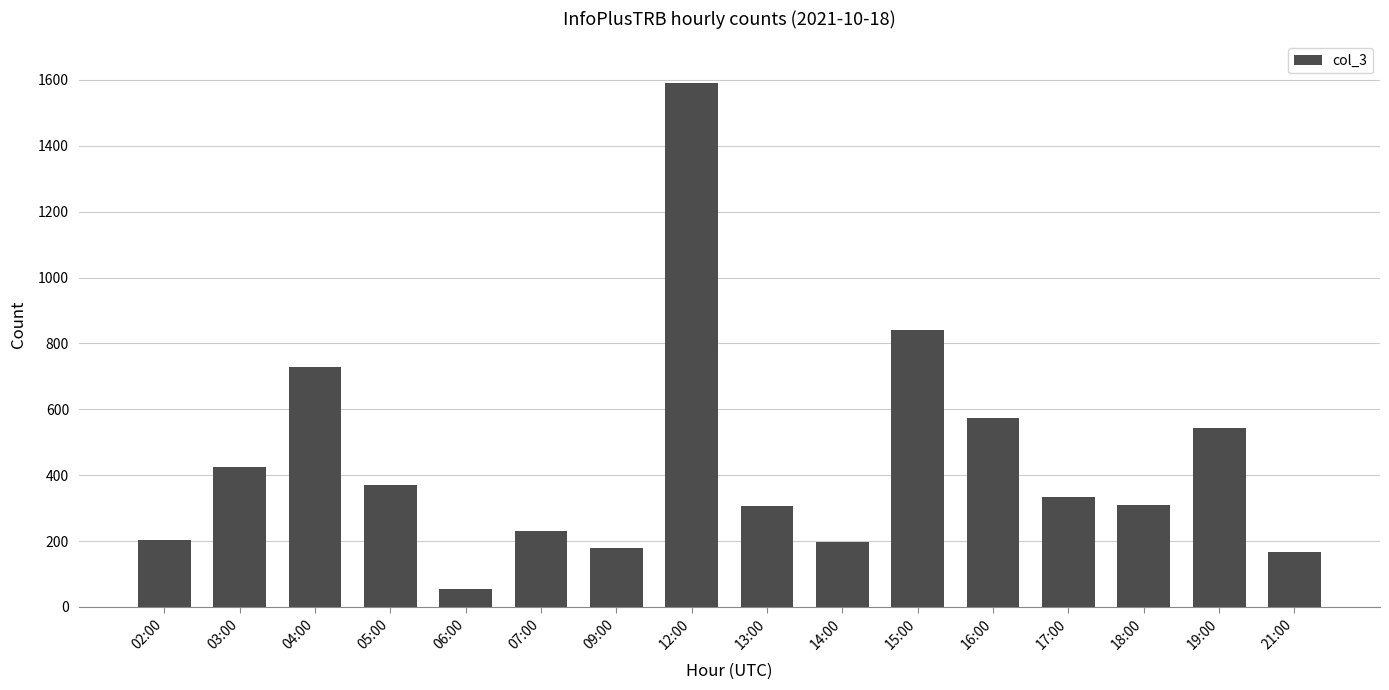

At which category does the chart reach its minimum across all series?

06:00